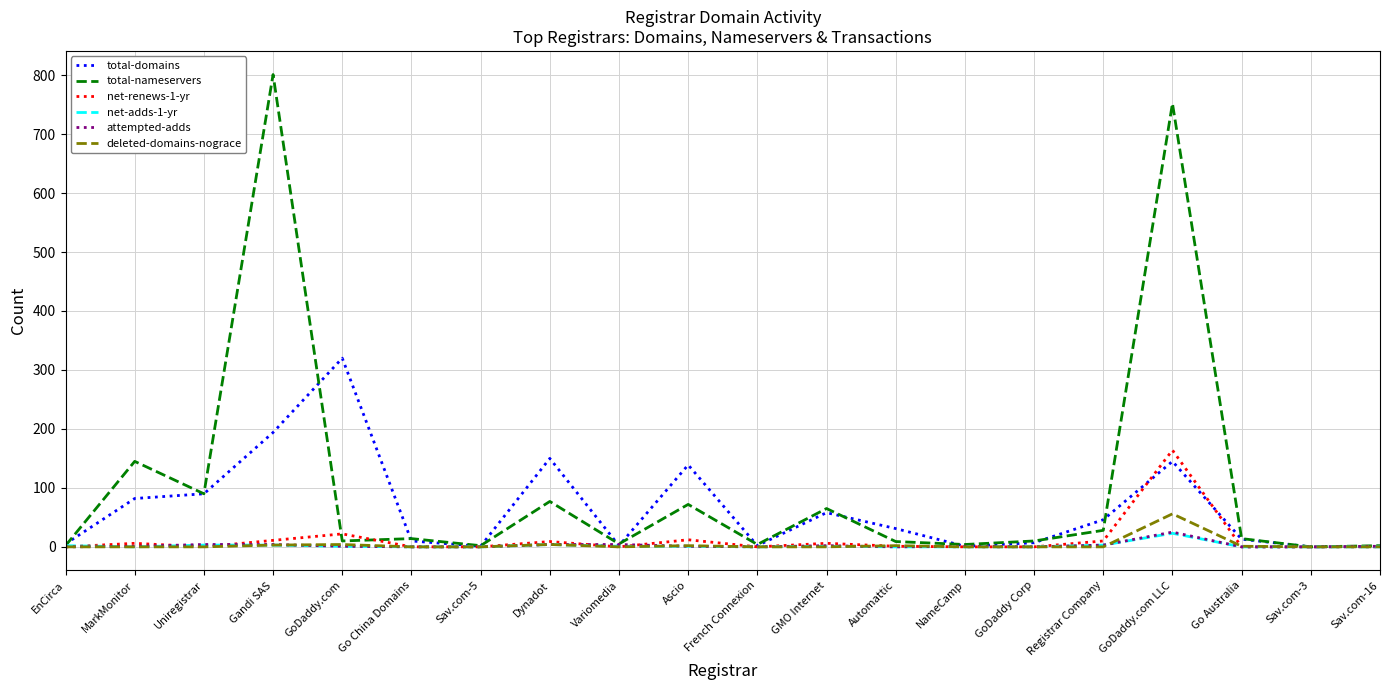

At which label does total-nameservers reach its peak?

Gandi SAS